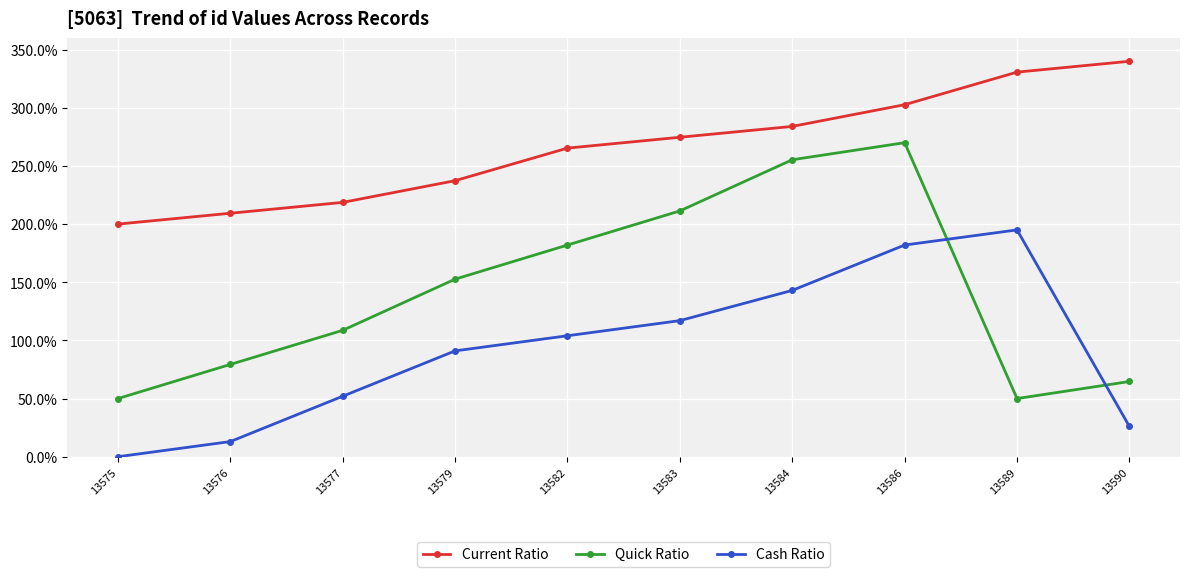

Does the chart display data point markers on the line(s)?

Yes